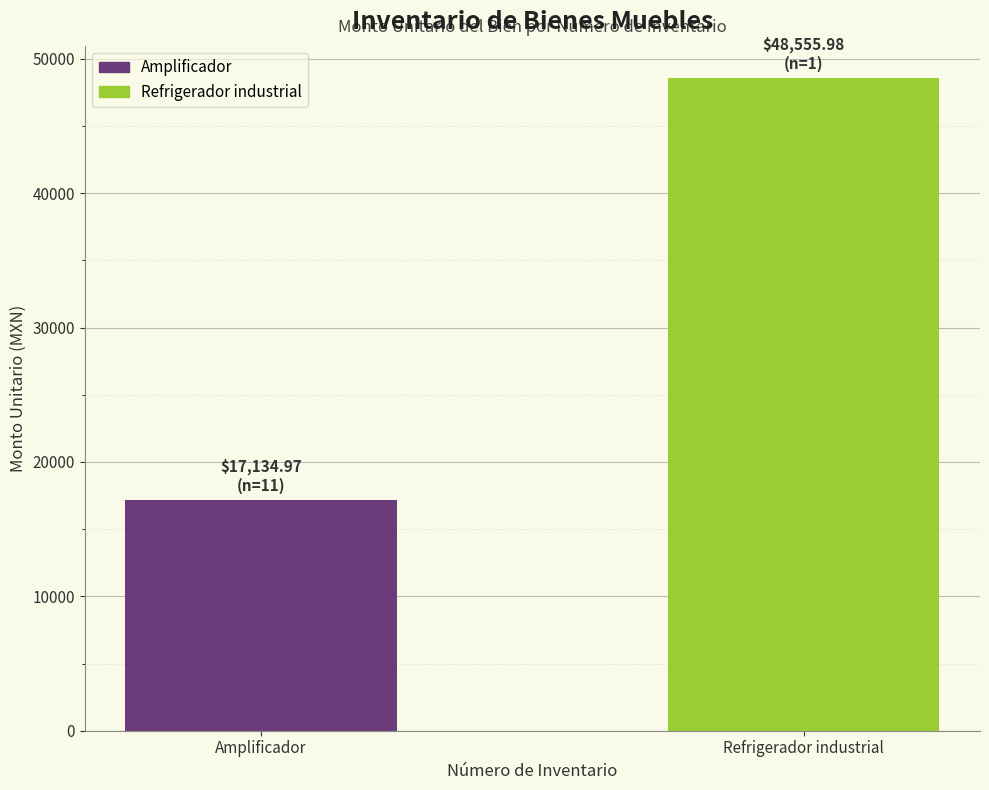

Are the bars horizontal?

No